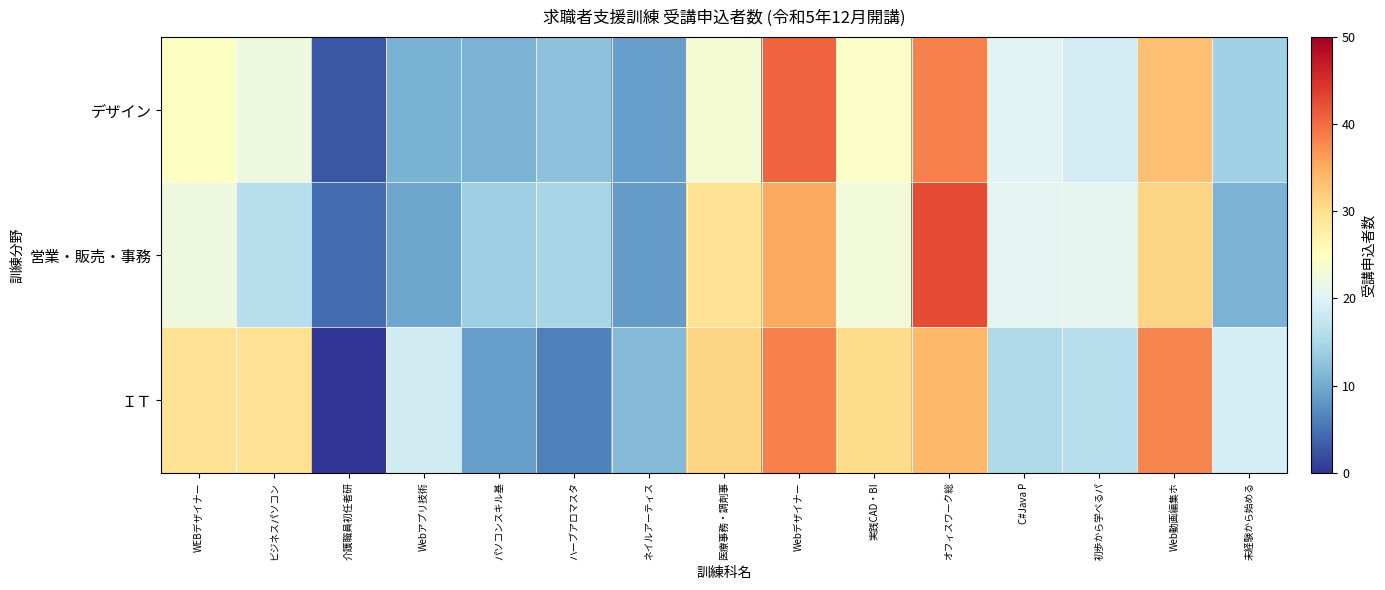

Between Web動画編集ホ and ネイルアーティス, which is larger?

Web動画編集ホ